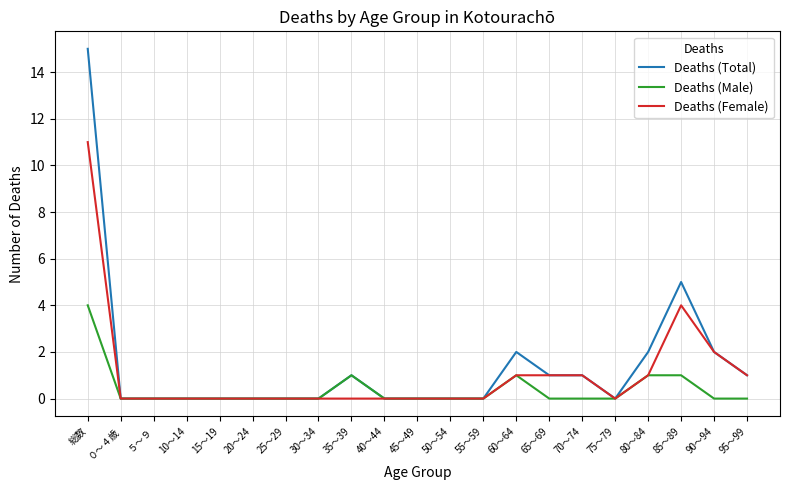

Rank the series by their maximum value, from highest to lowest.

Deaths (Total), Deaths (Female), Deaths (Male)